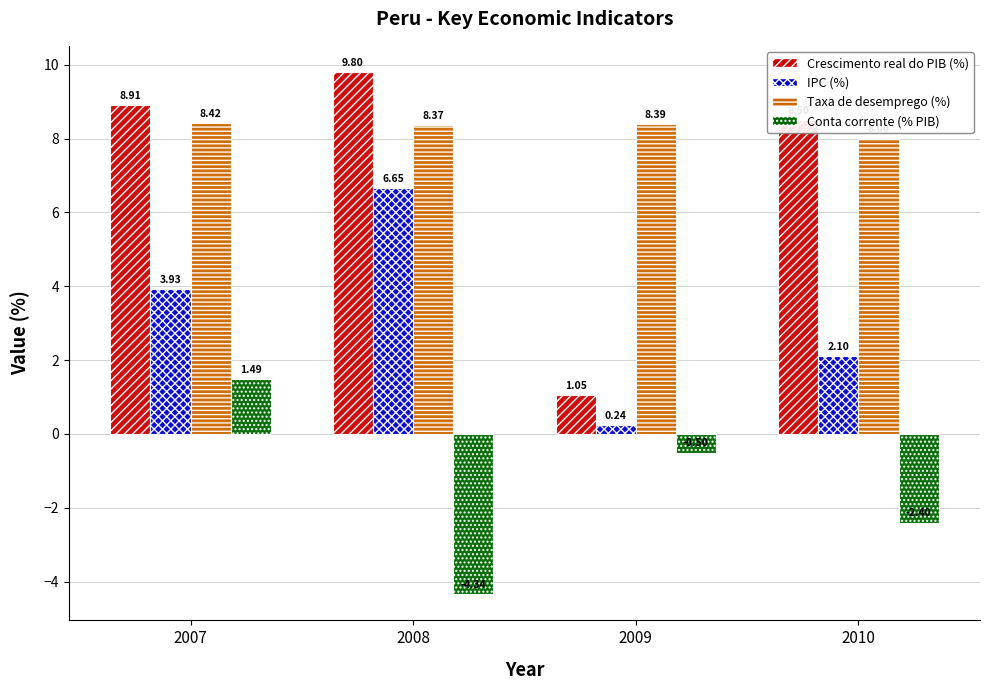

At which label is Crescimento real do PIB (%) closest to 5?

2010